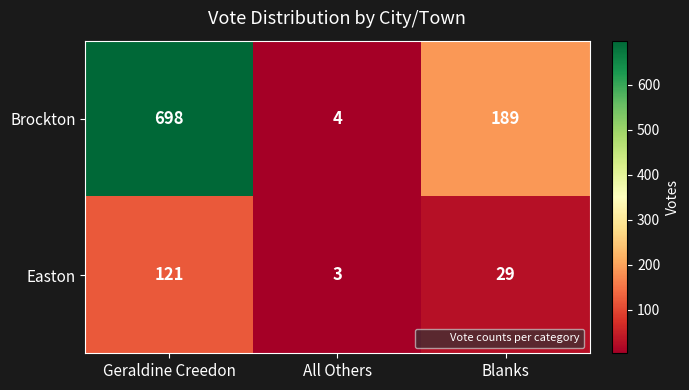

What is the maximum value shown in the chart?

698